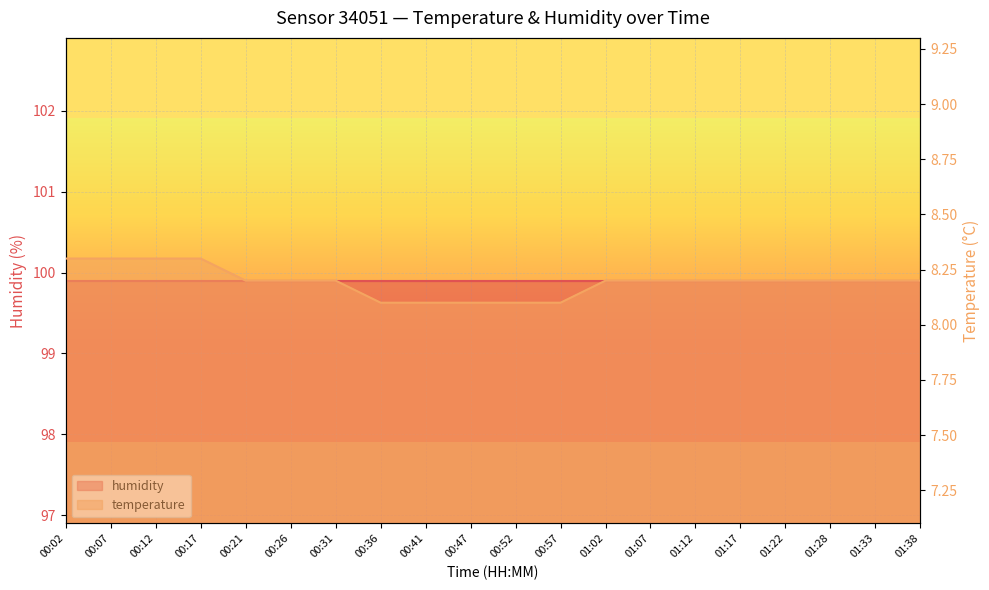

Count the values in the range 8 to 9.

20